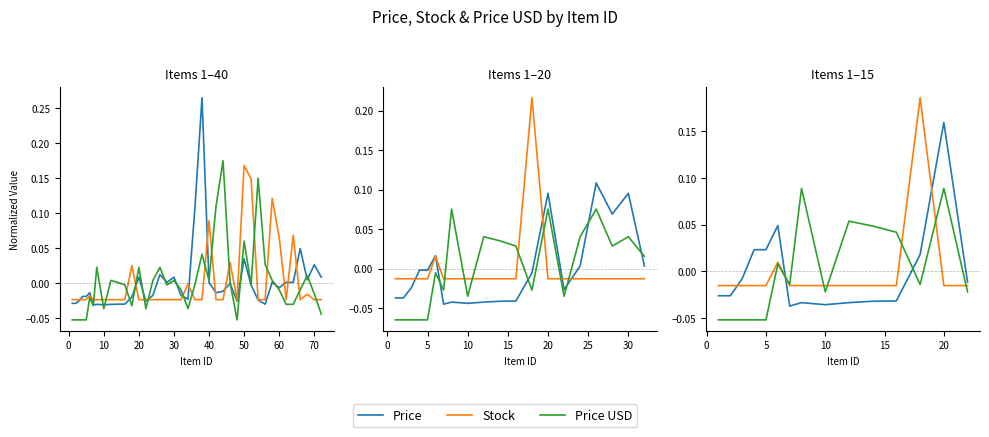

True or false: Price and Price USD intersect in this chart.

True